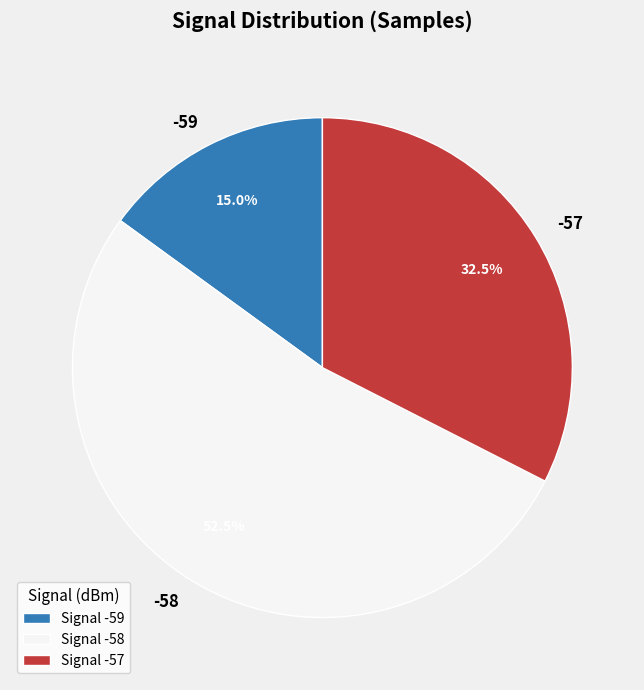

Which has a higher value, -58 or -59?

-58